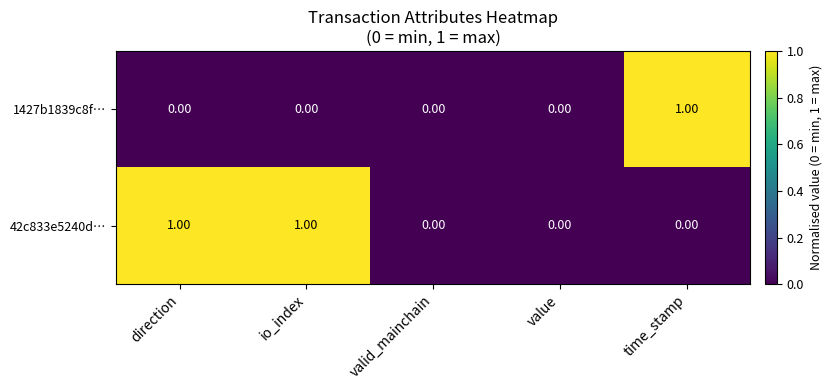

List the series in order of their overall mean, highest first.

42c833e5240d…, 1427b1839c8f…